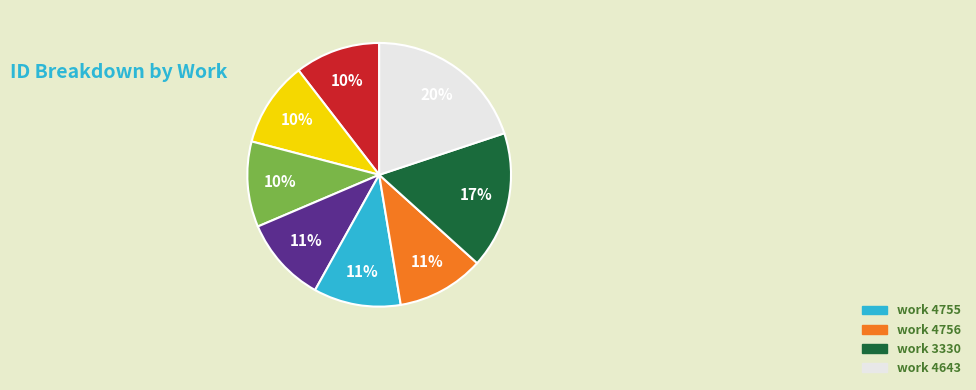

Is there any slice that represents more than half of the pie?

No